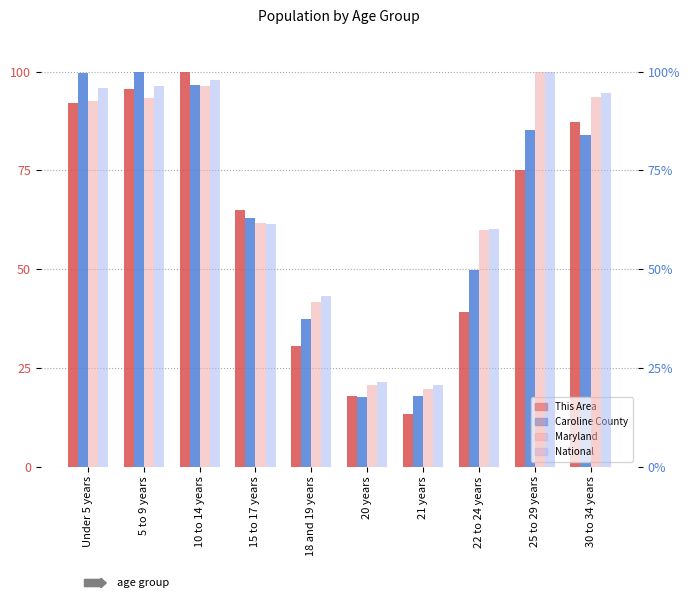

At 10 to 14 years, list the series in order from largest to smallest.

This Area, National, Caroline County, Maryland